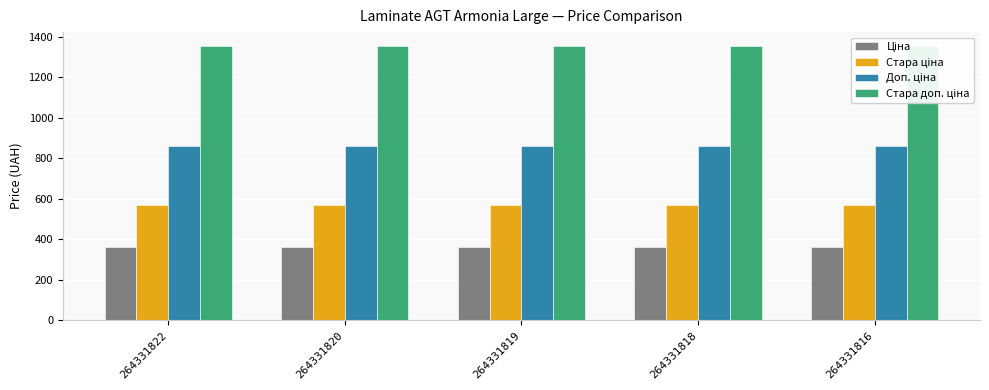

Rank the series at 264331820 from highest to lowest value.

Стара доп. ціна, Доп. ціна, Стара ціна, Ціна